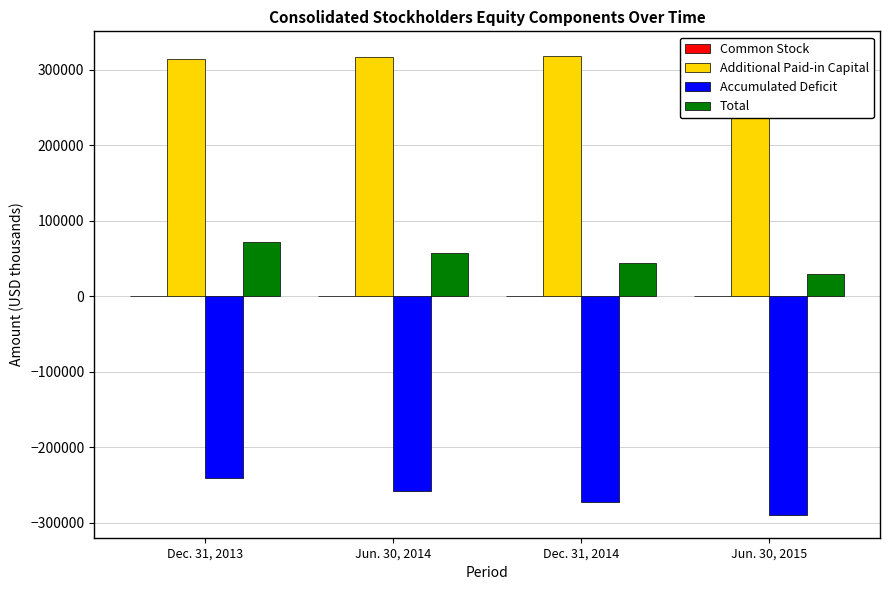

Which has a higher value, Jun. 30, 2014 or Dec. 31, 2013?

Jun. 30, 2014